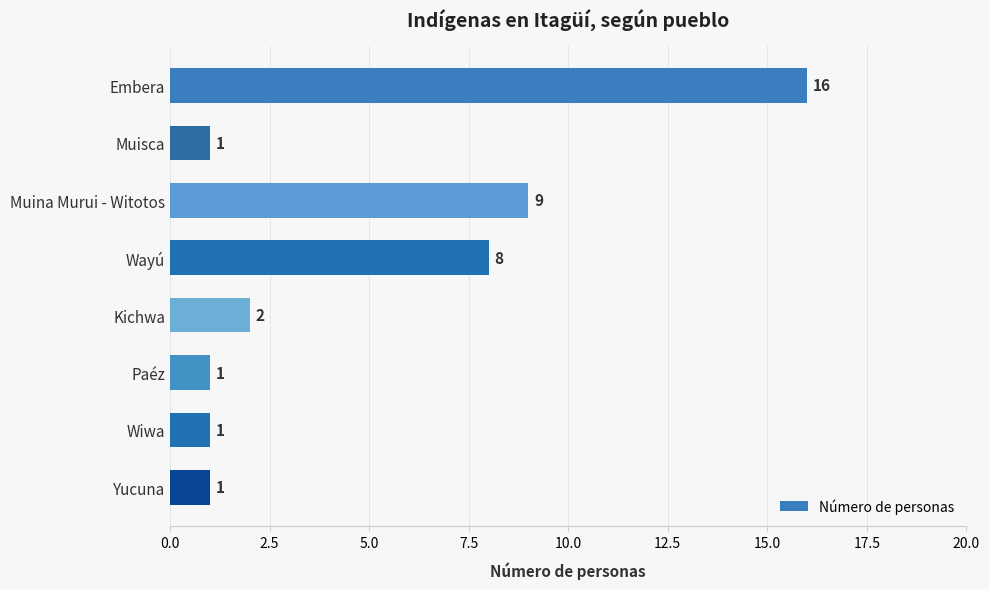

Where is the data nearest to the value 8?

Wayú